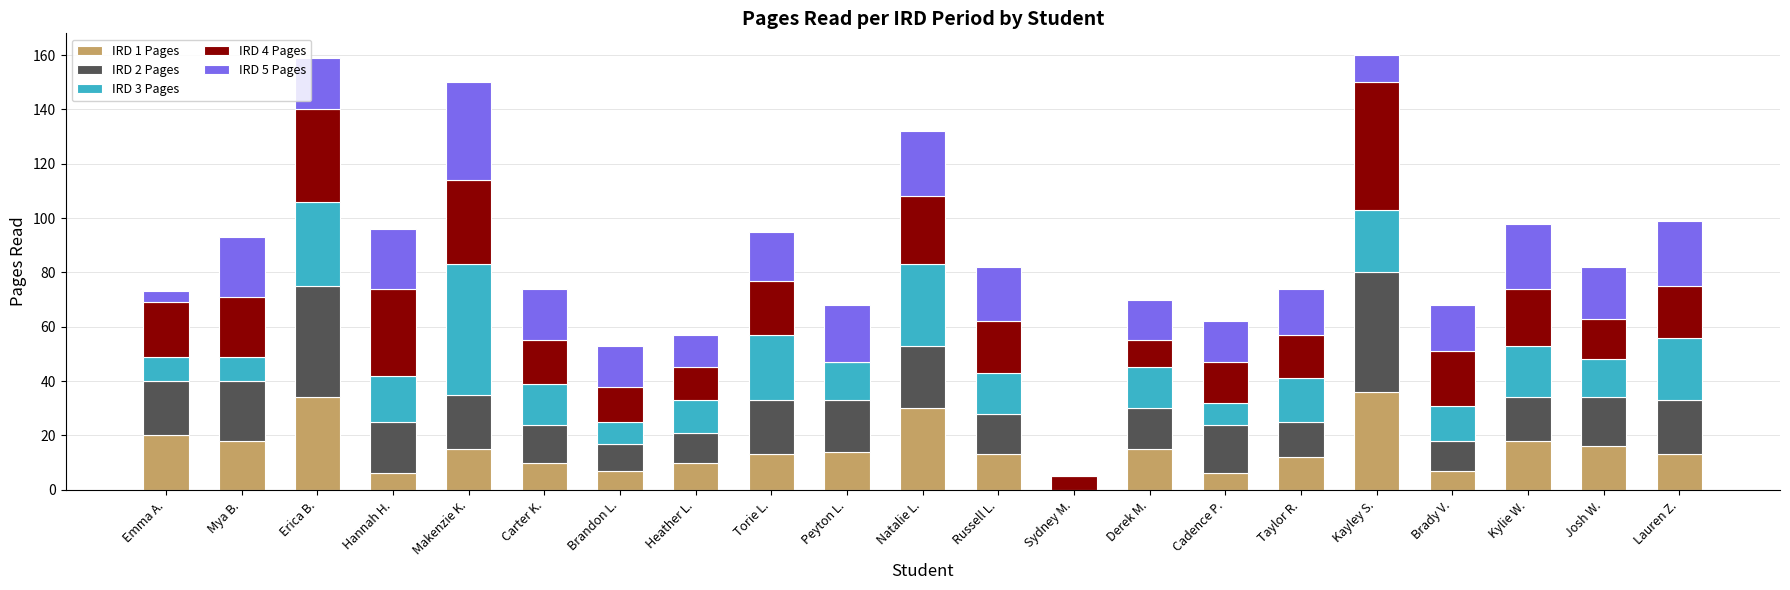

Does the chart contain stacked bars?

Yes